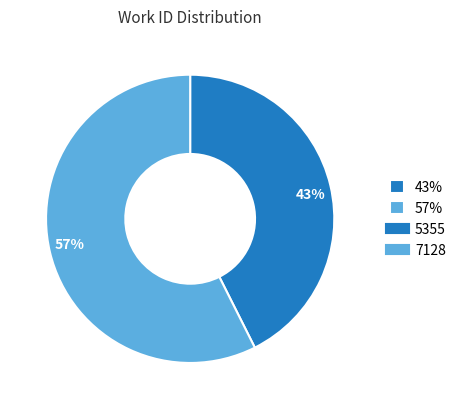

To the nearest percent, what is the average slice percentage?

50%